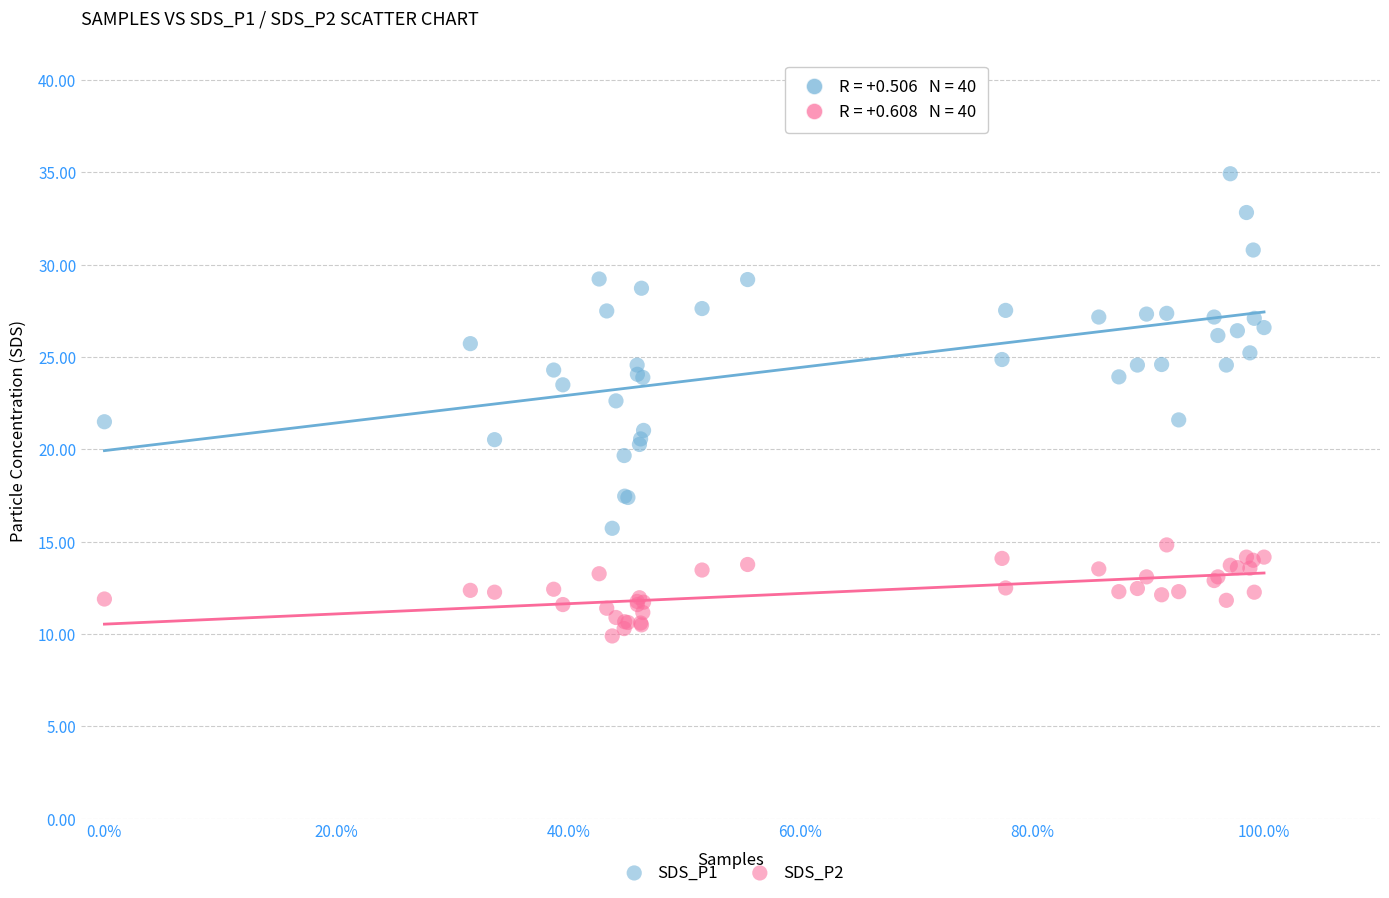

Which series reaches the minimum Y coordinate?

SDS_P2